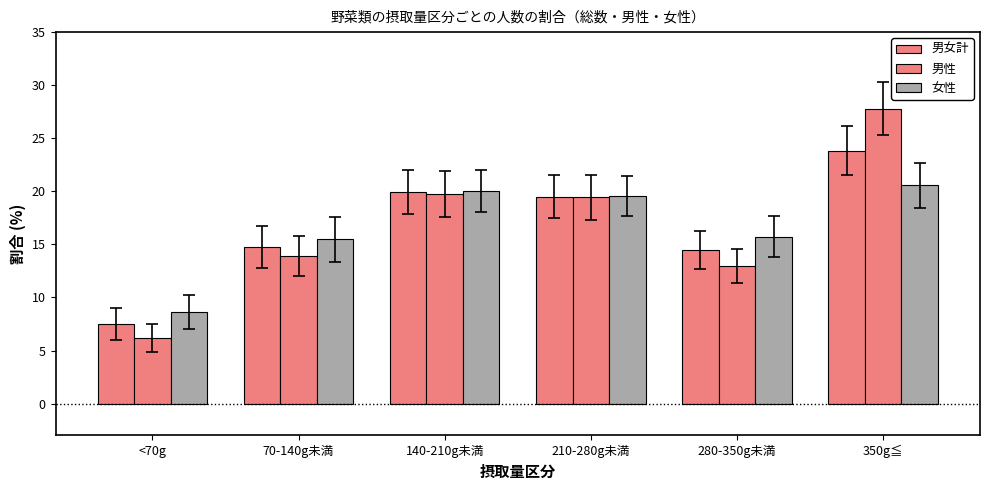

Count the number of categories in the chart.

6